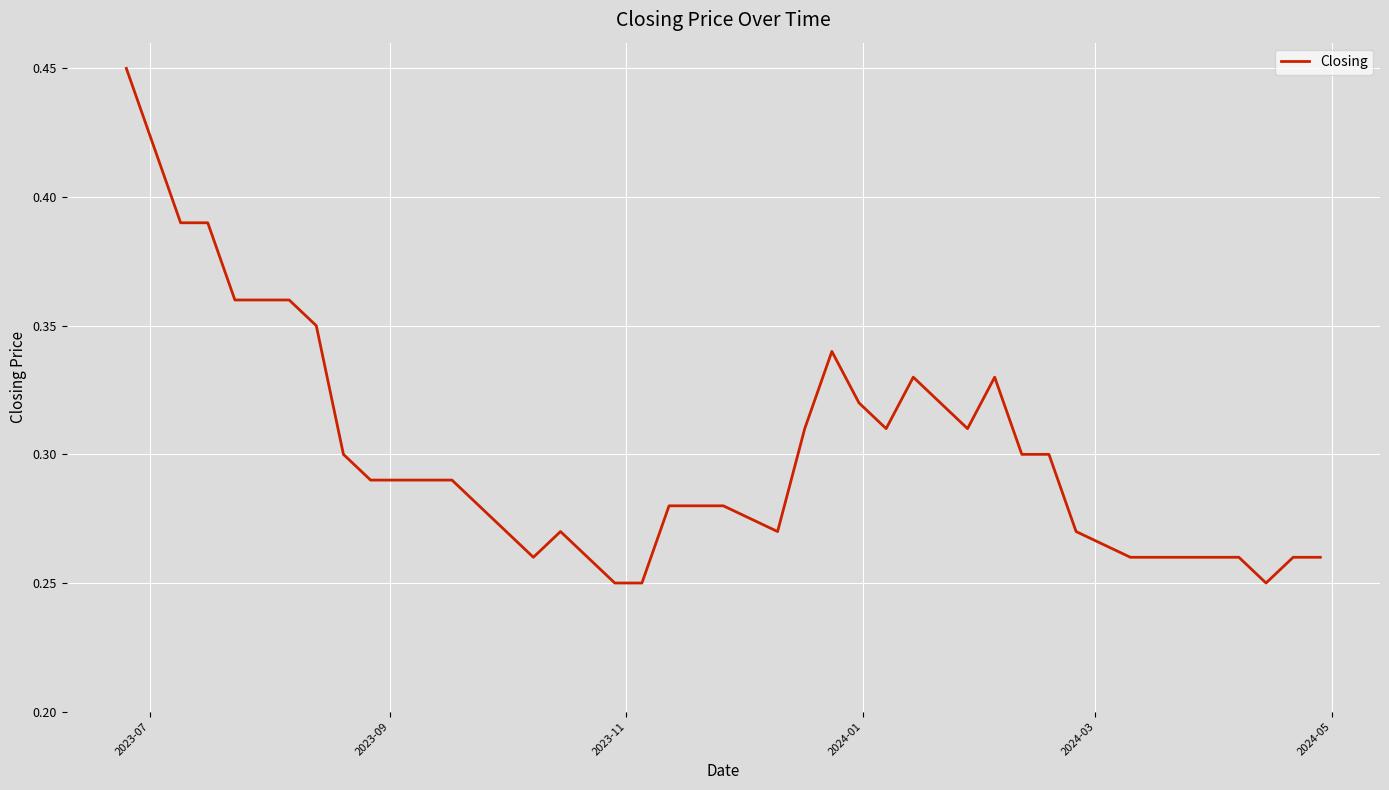

How many lines are shown in the chart?

1